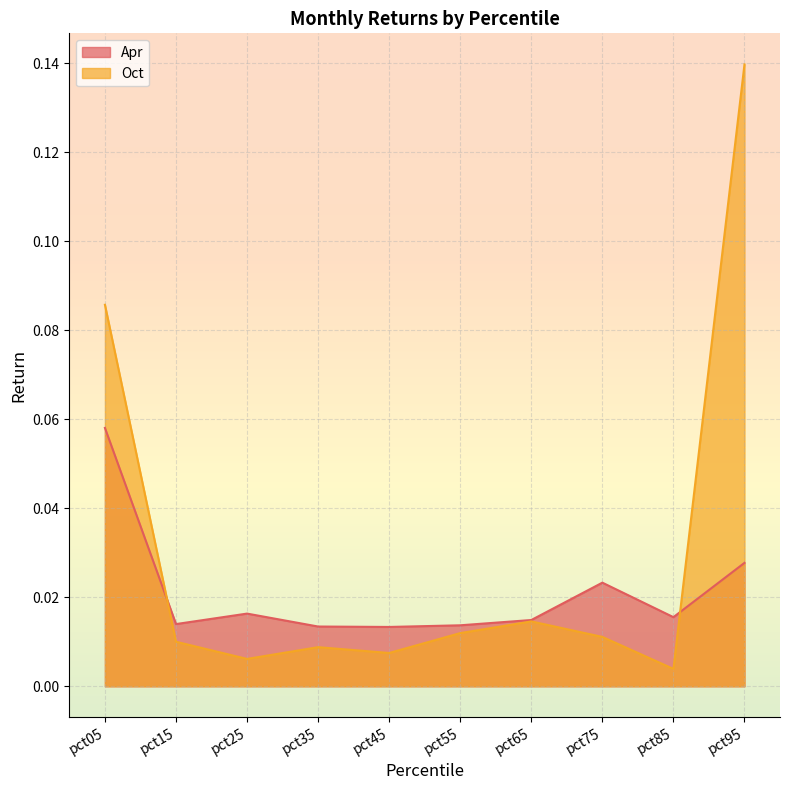

Read the Apr value at pct05.

0.1